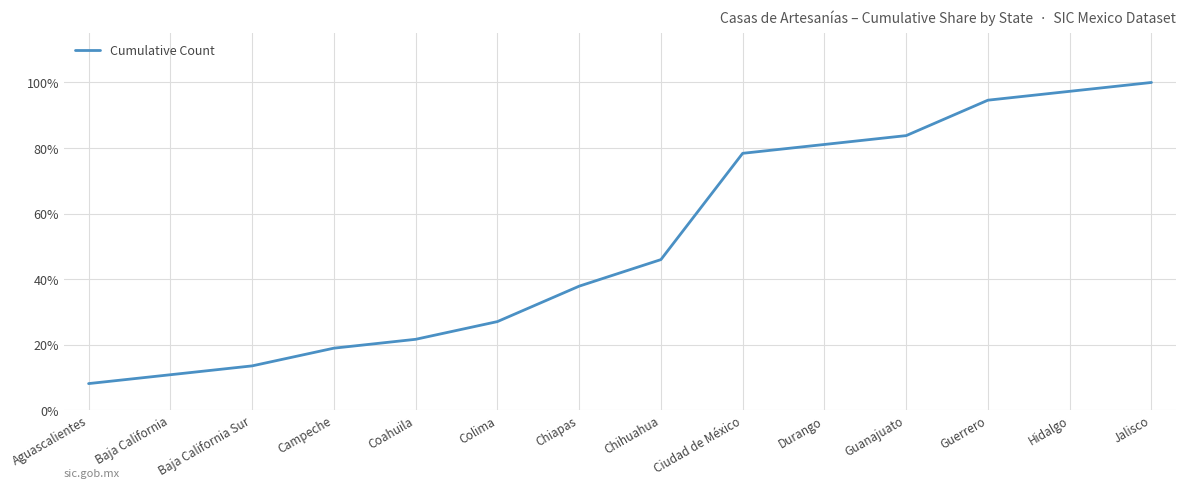

List the labels in order of value, smallest first.

Aguascalientes, Baja California, Baja California Sur, Campeche, Coahuila, Colima, Chiapas, Chihuahua, Ciudad de México, Durango, Guanajuato, Guerrero, Hidalgo, Jalisco